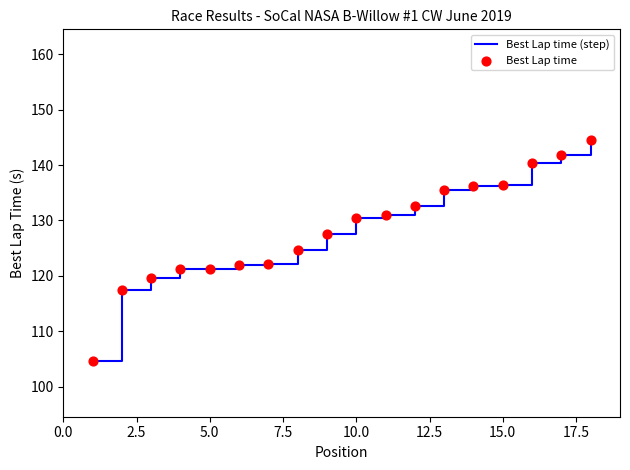

What is the maximum value shown in the chart?

144.5